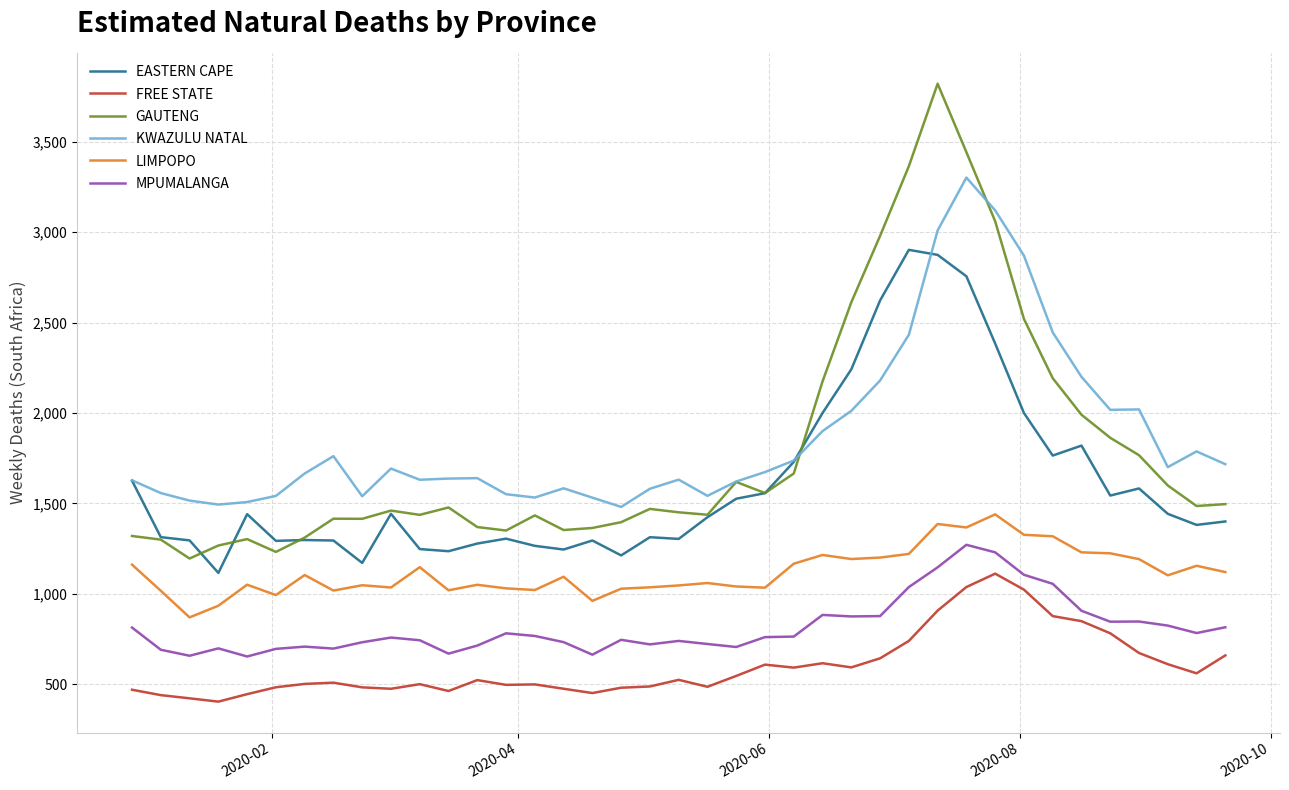

What is the highest value of the KWAZULU NATAL series?

3301.1